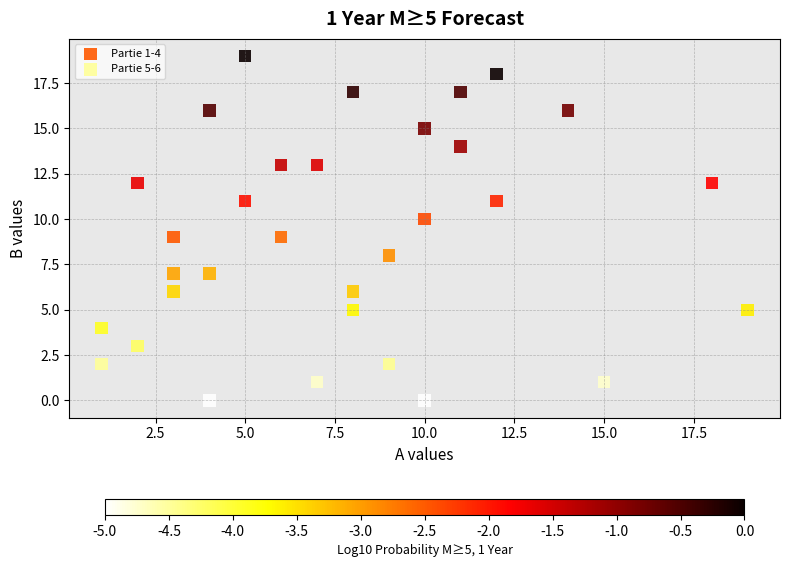

Which series has the widest spread of Y values?

Partie 5-6